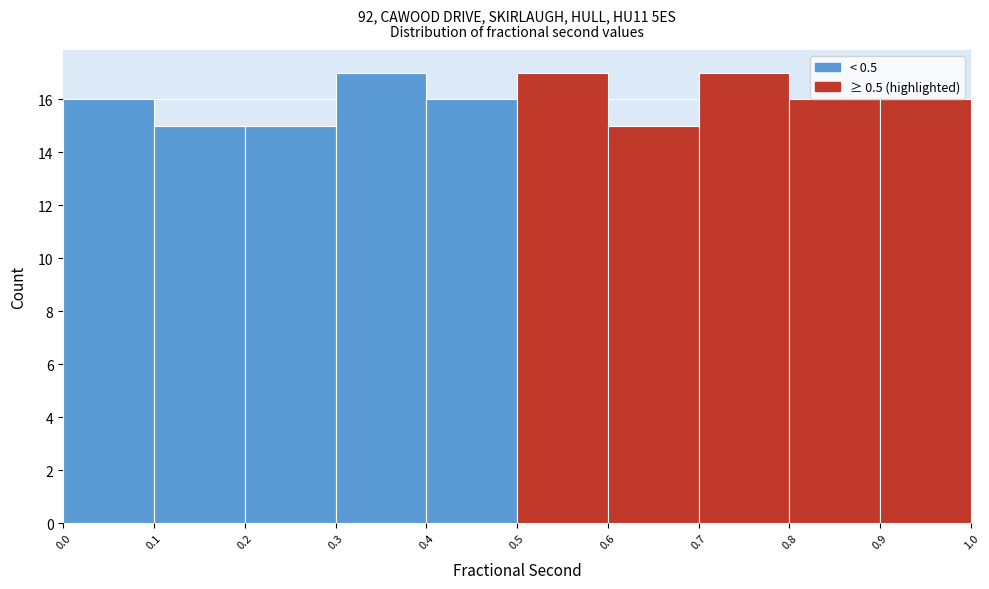

How tall is the bar that spans 0.7 to 0.8 on the x-axis? The values are not printed on the chart, so give them approximately, as read against the axis.

17